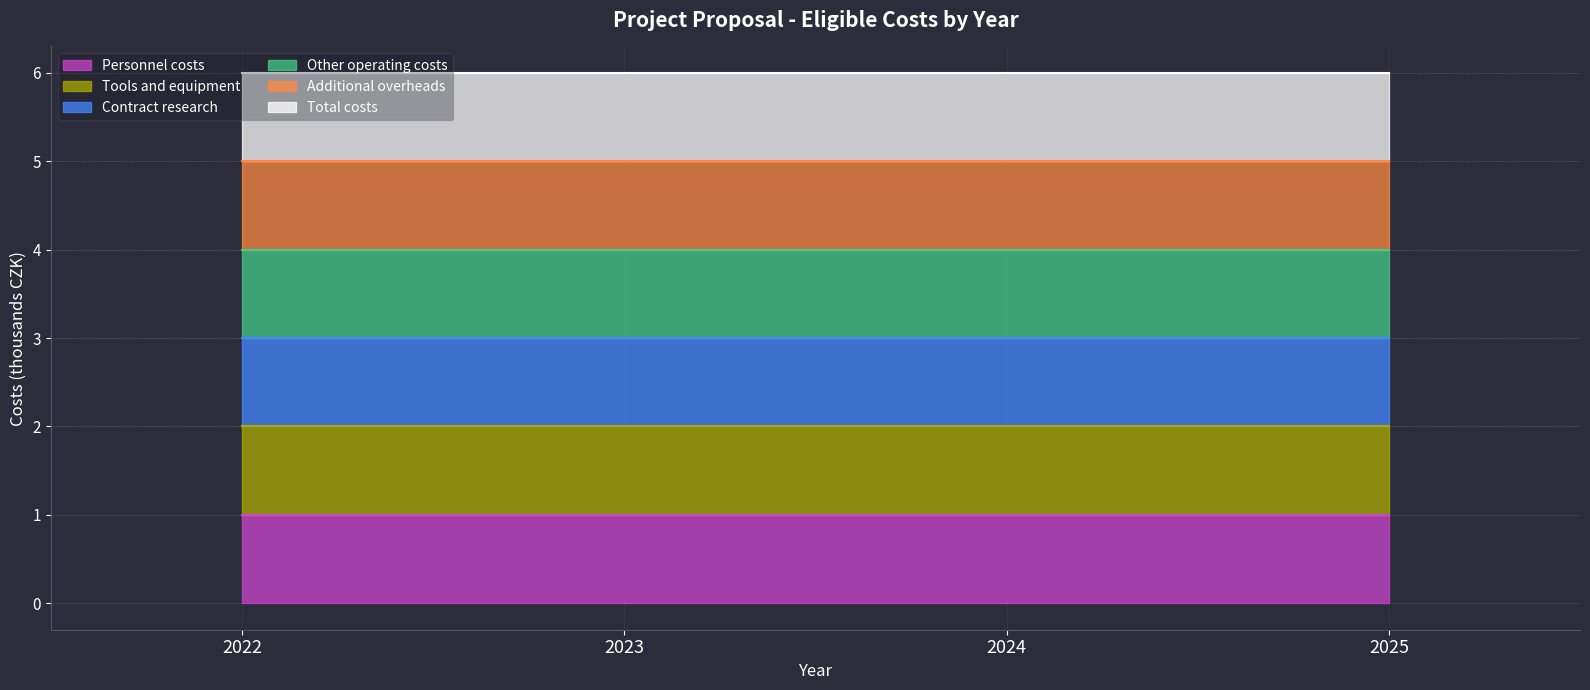

Rank the categories by Other operating costs (line) value from lowest to highest.

2022, 2023, 2024, 2025